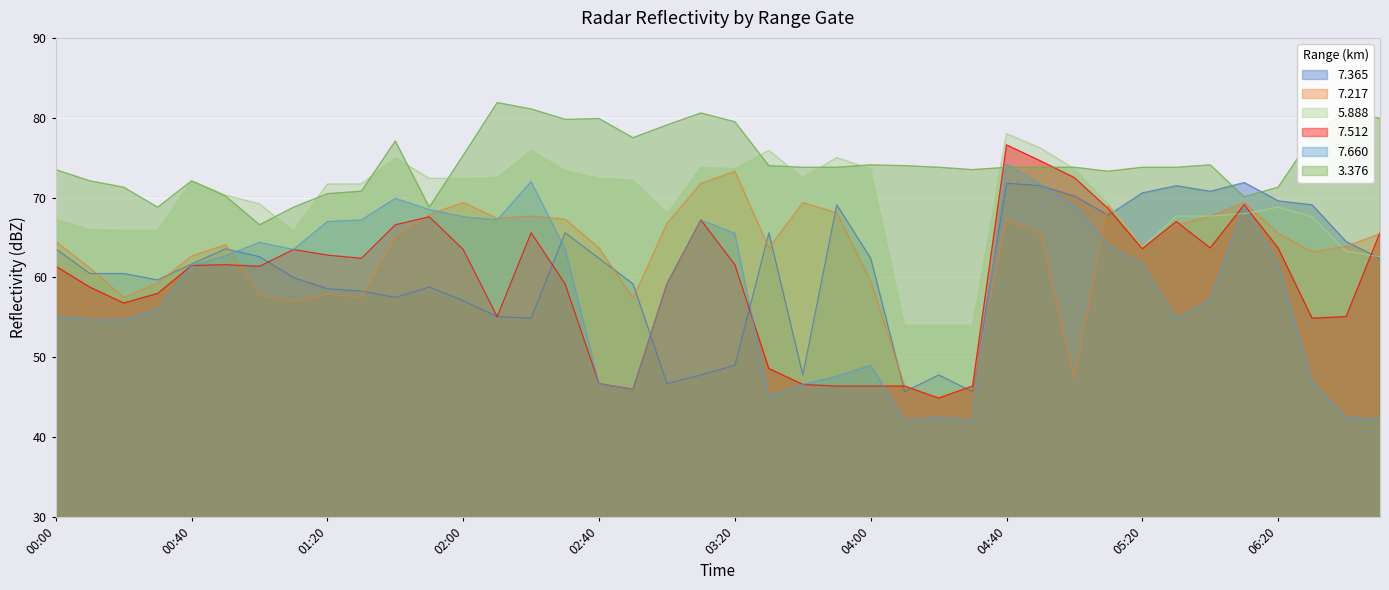

Which label corresponds to the smallest value in the chart?

04:10